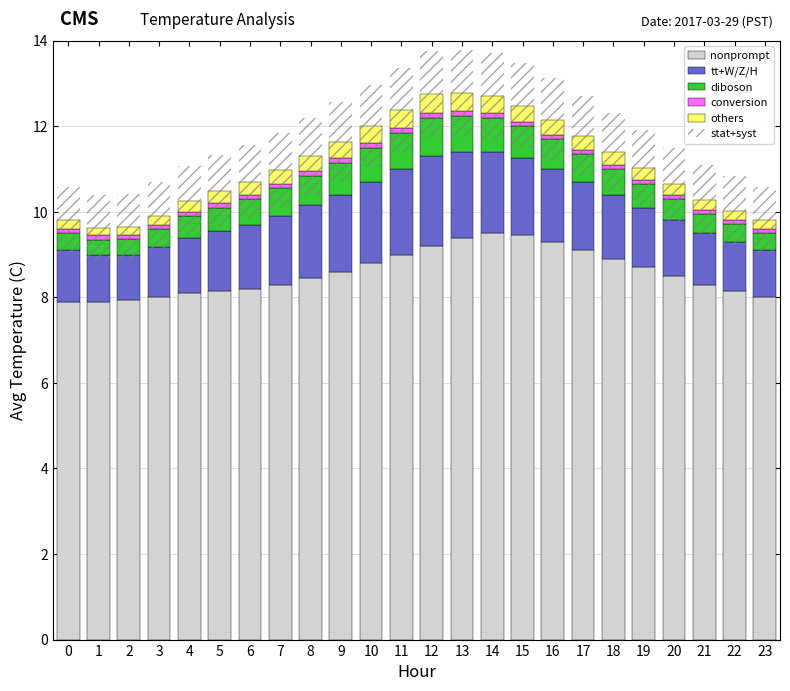

How many data points in nonprompt are above 8?

20